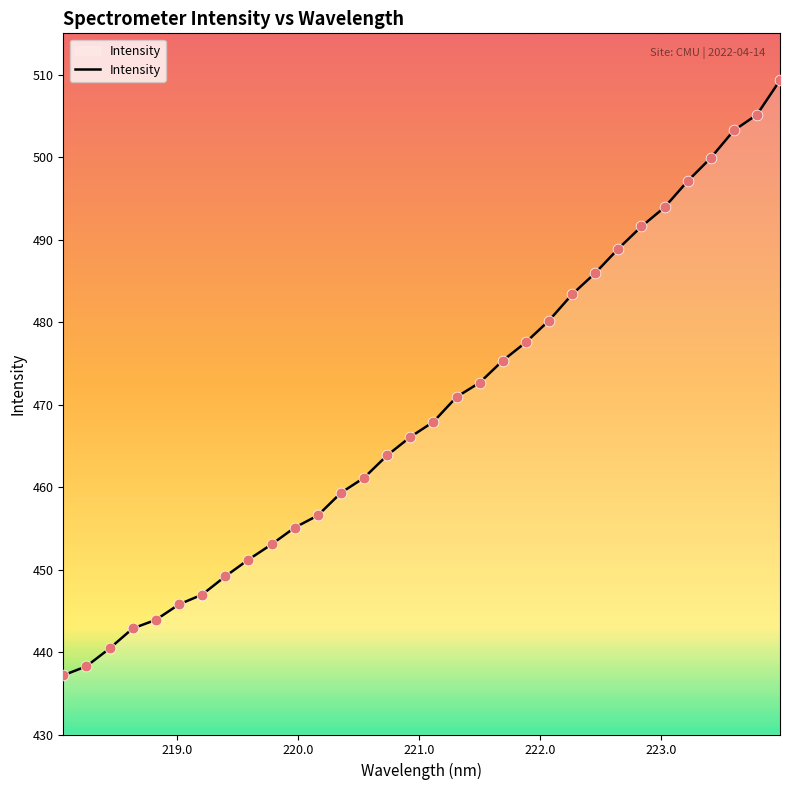

What is the maximum value shown in the chart?

509.3